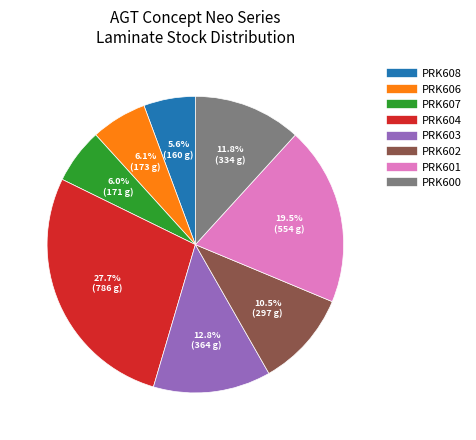

Is the sum of PRK606 and PRK608 greater than half?

No